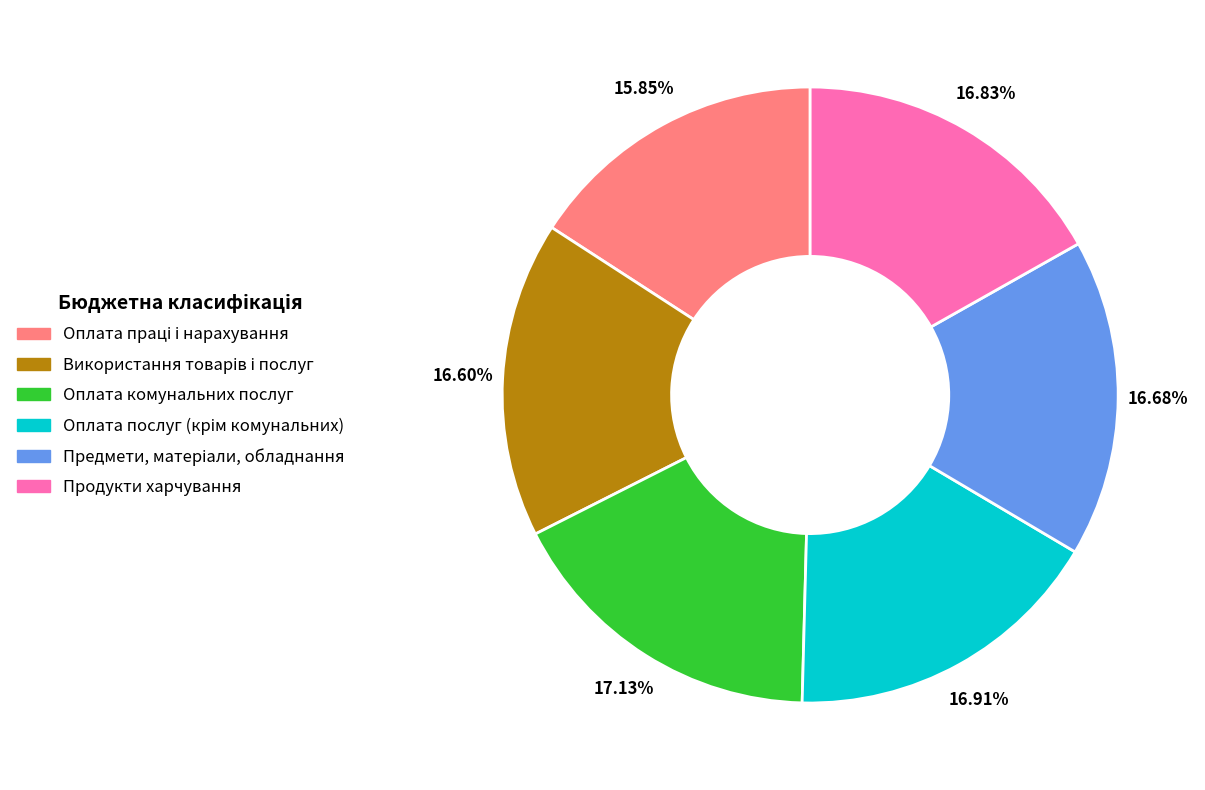

Does any single category account for the majority?

No